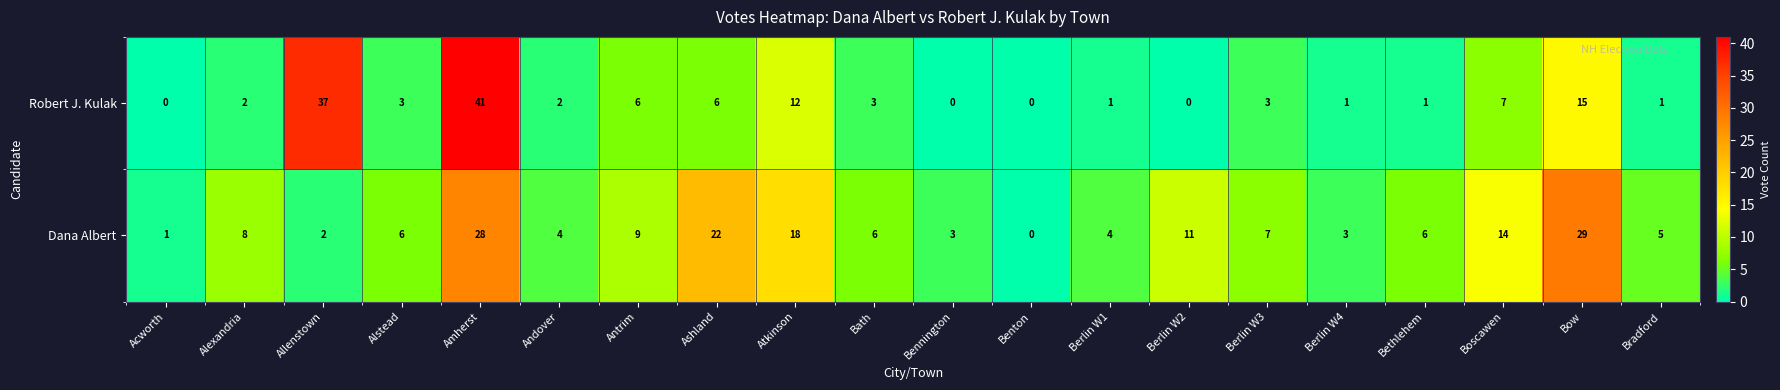

What is the average value of the Dana Albert series?

9